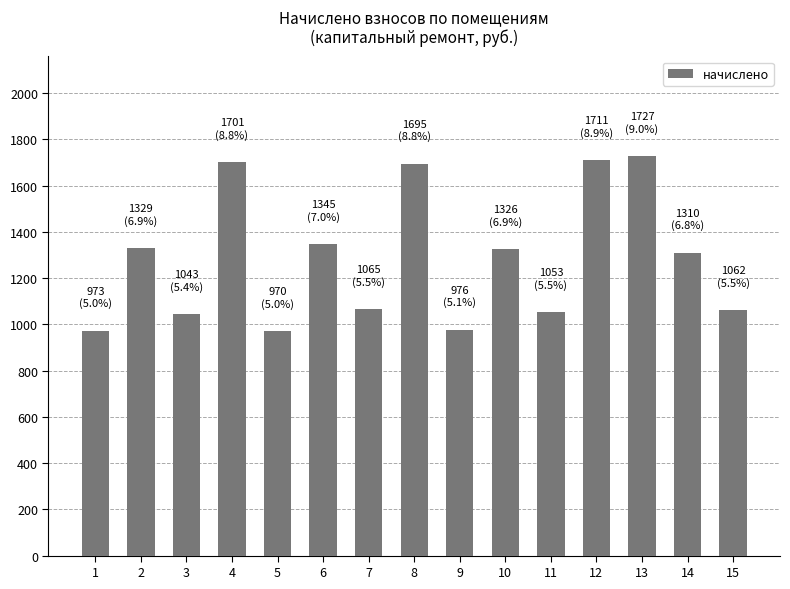

What is the value of the 15th bar from the left?

1062.1